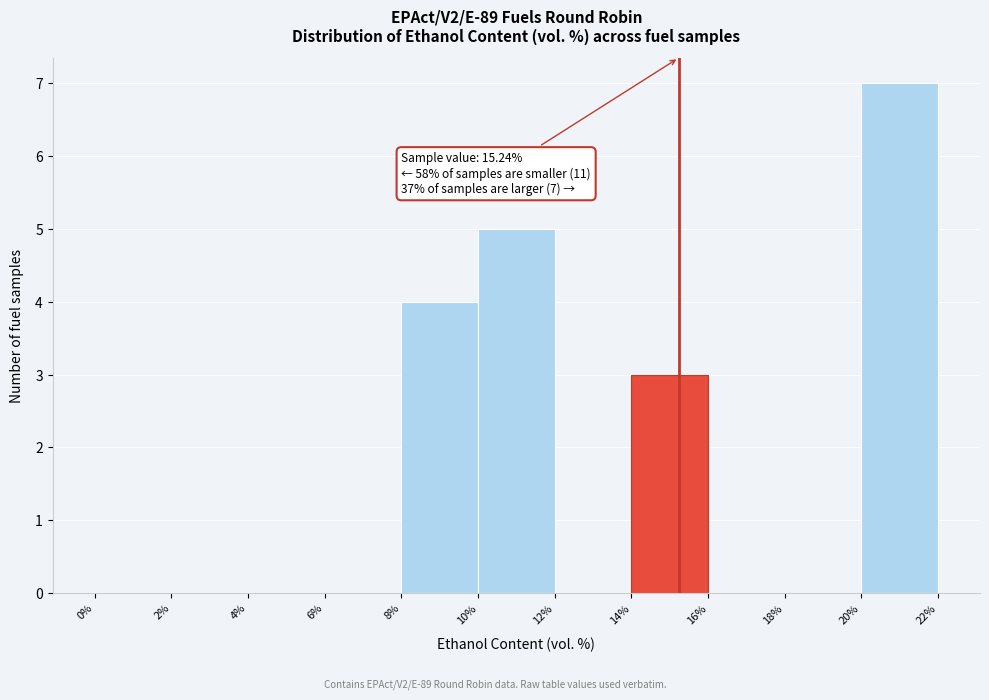

Over which range of the x-axis is the bar tallest?

20% to 22%